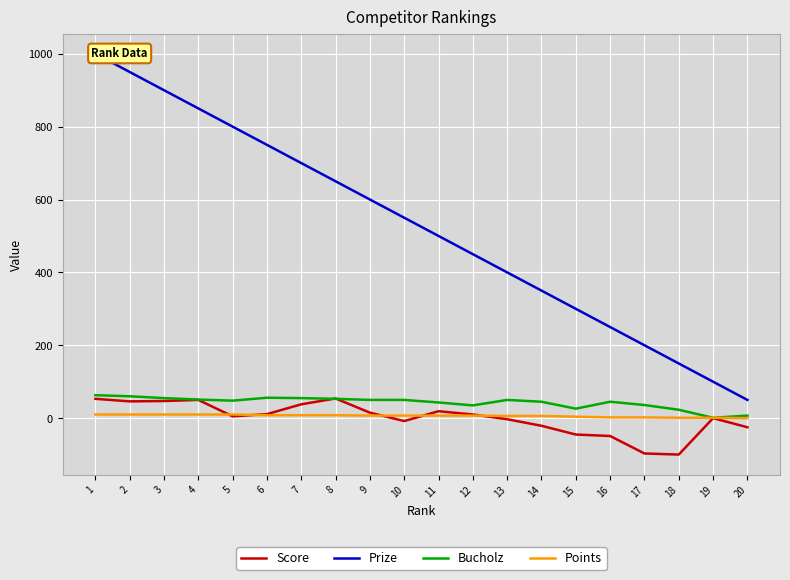

How many data points does each series have?

20